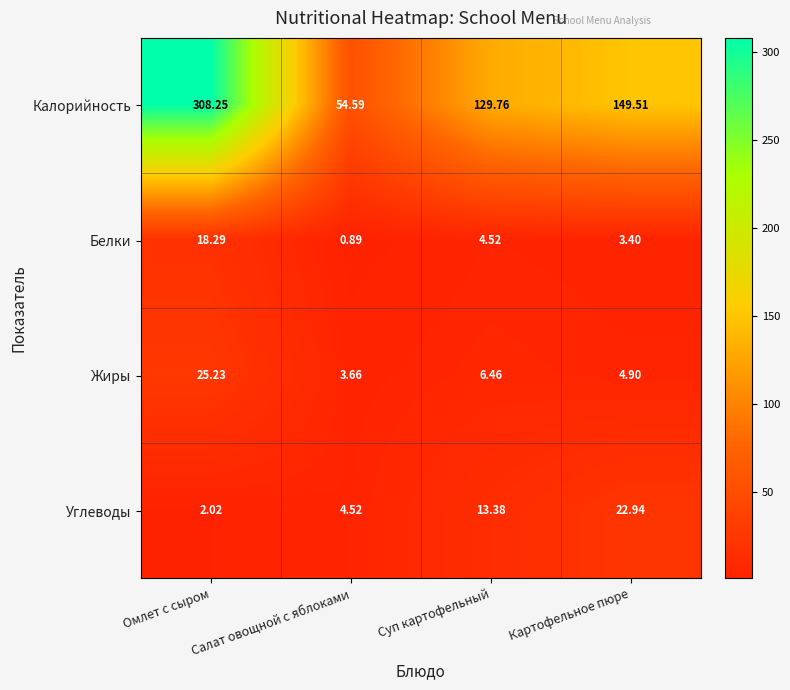

Which series has the widest spread of values?

Калорийность